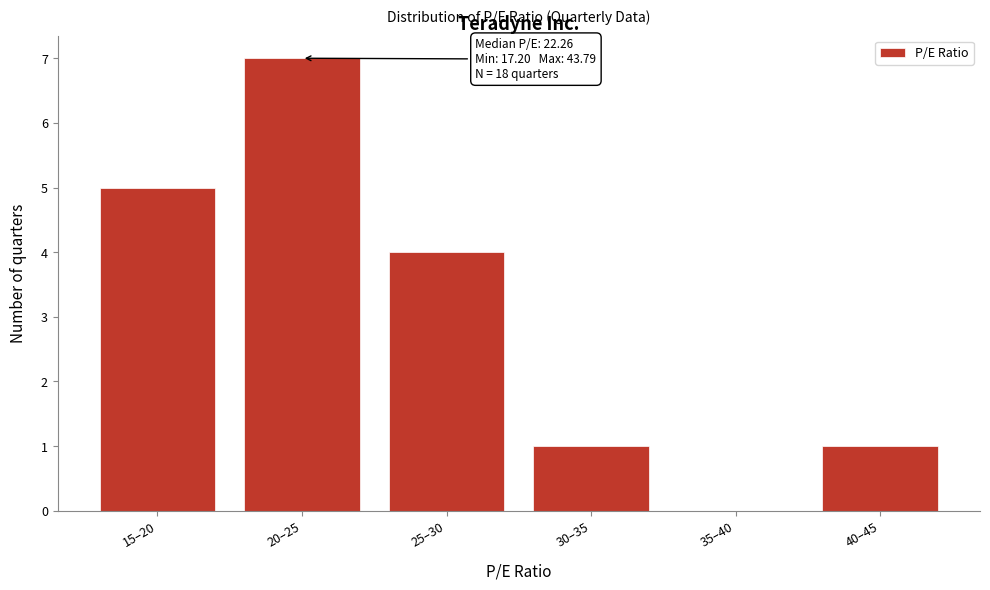

Reading left to right, list all the values displayed in this chart.

15–20=5	20–25=7	25–30=4	30–35=1	35–40=0	40–45=1